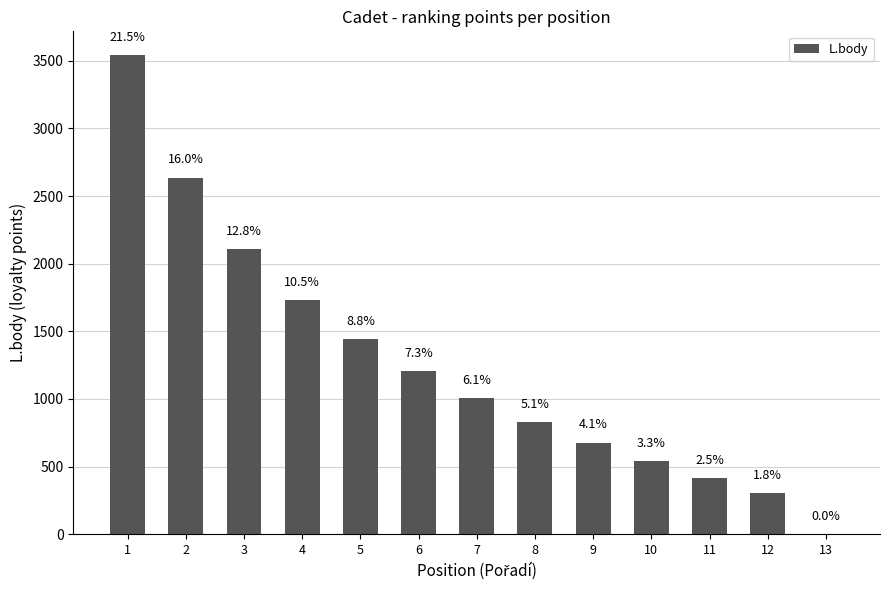

Are the bars horizontal?

No